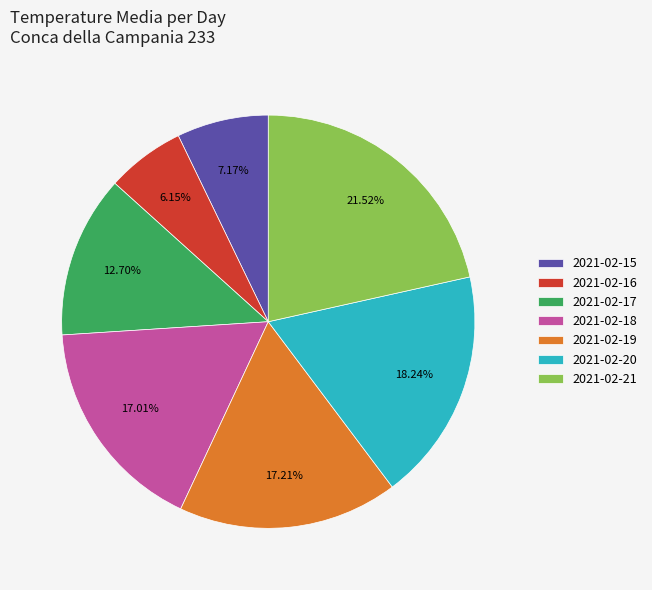

What is the largest slice in the pie chart?

2021-02-21